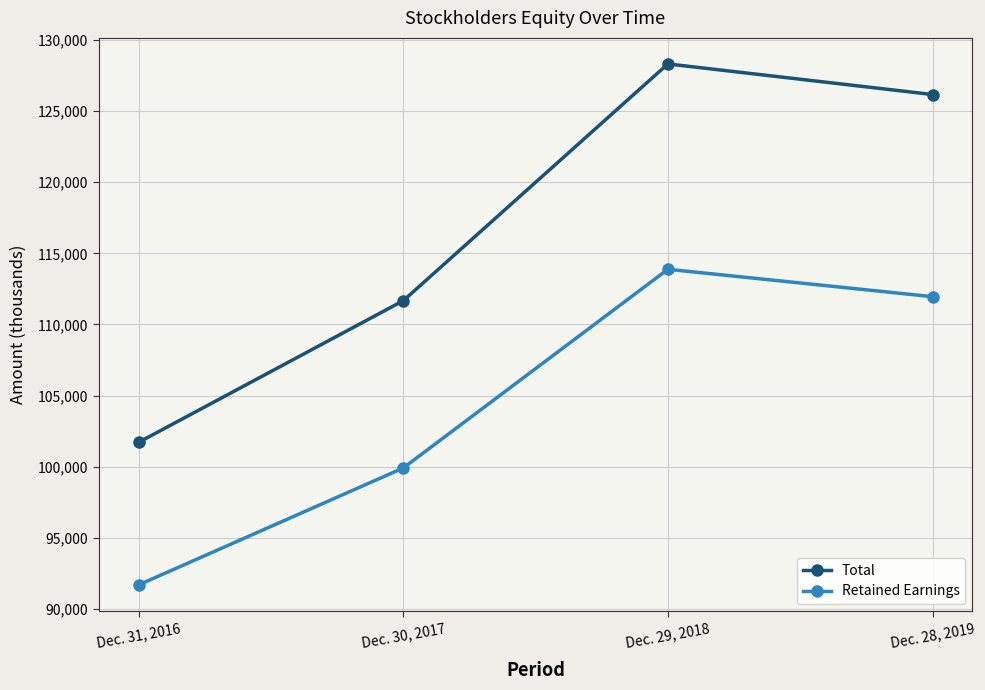

What are all the series names shown in the legend?

Total, Retained Earnings